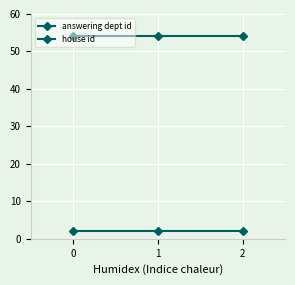

How many distinct data groups are displayed?

2